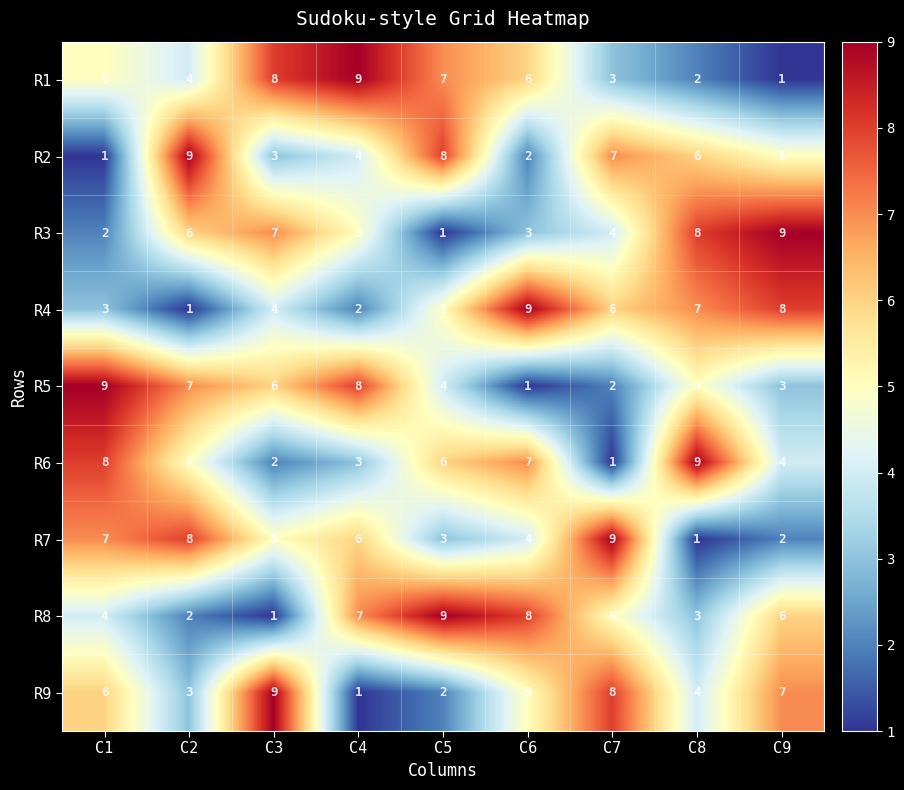

What is the average value of the R8 series?

5